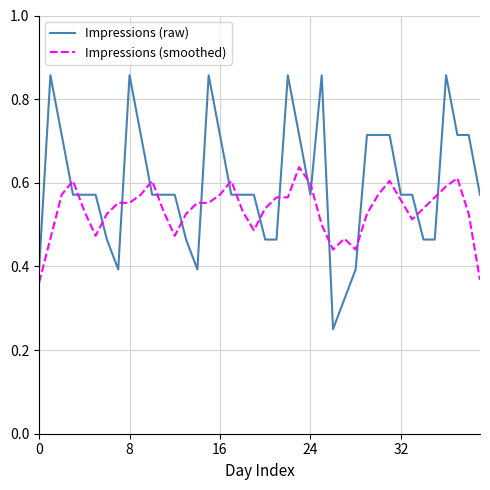

Which series has the largest total across all categories?

Impressions (raw)